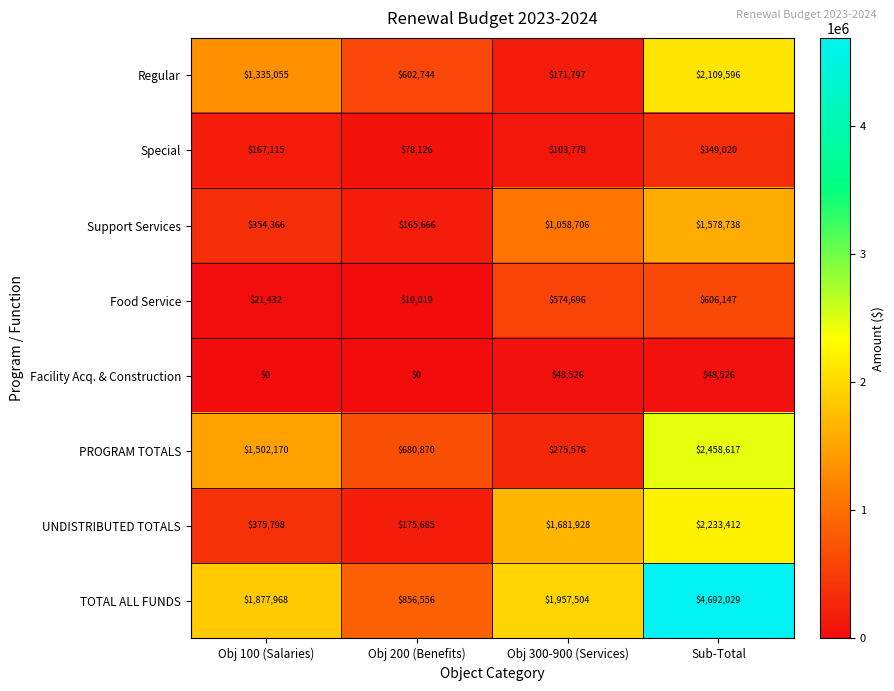

True or false: Food Service has a value of 606147 at Sub-Total.

True